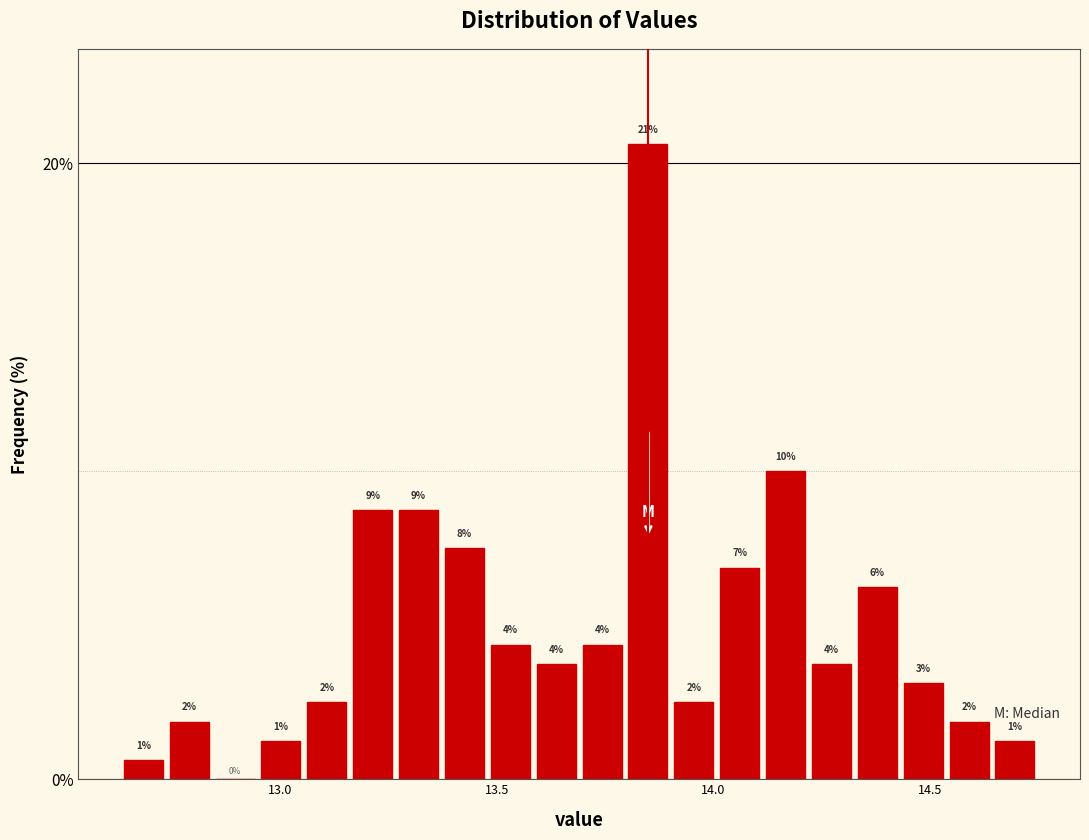

Read against the x-axis, roughly where is the centre of the tallest bar?

13.85